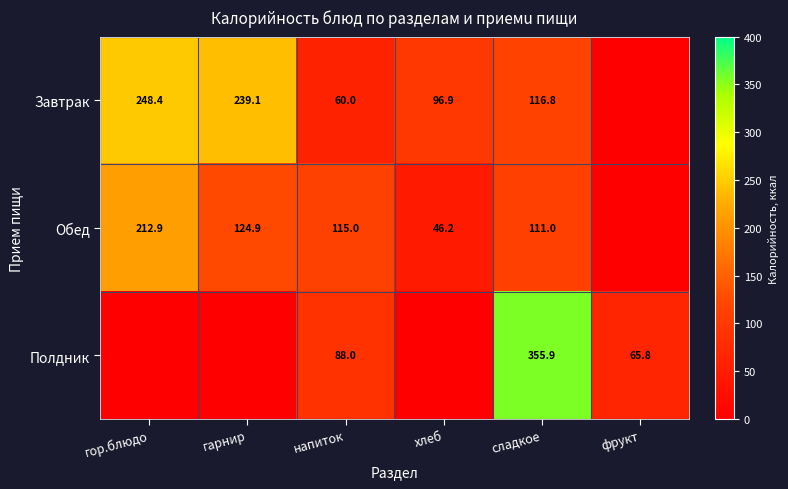

True or false: Обед has a value of 25.0 at напиток.

False